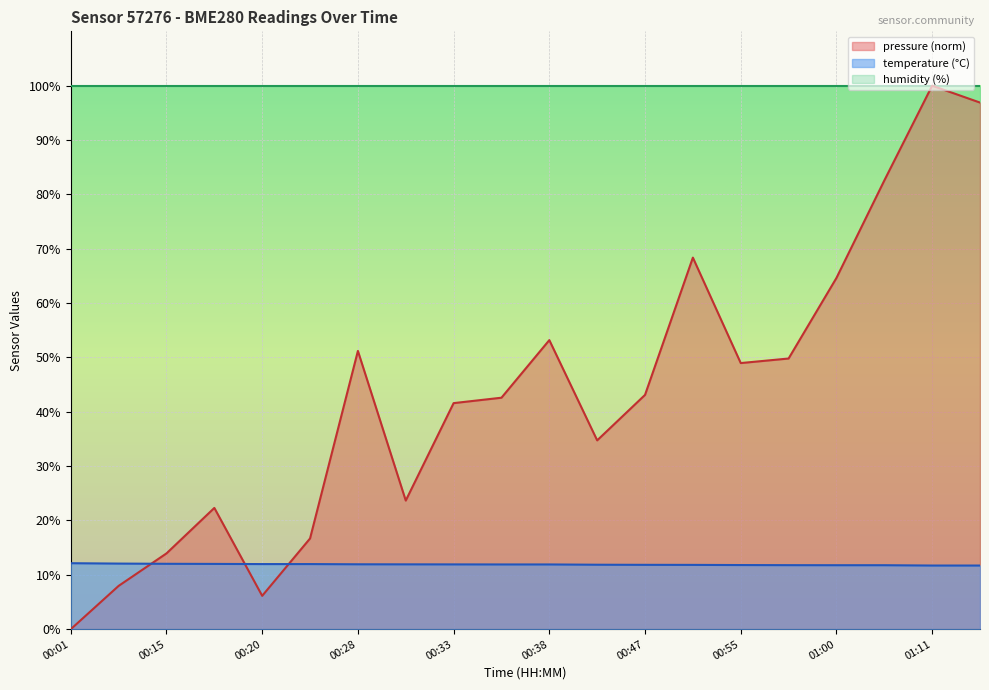

What is the approximate value of temperature at 00:57?

11.8